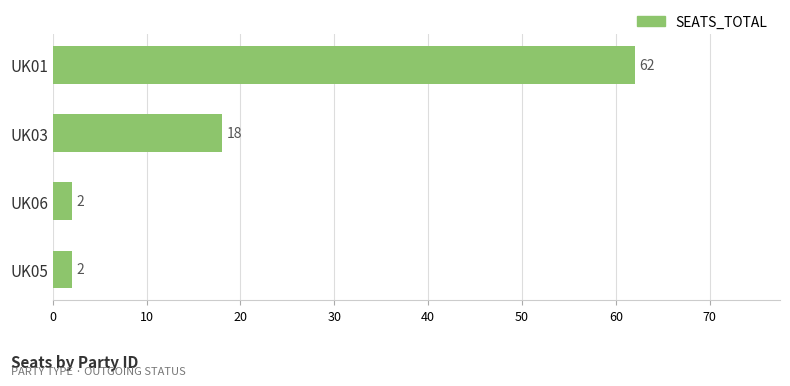

Approximately how many times larger is the value at UK01 compared to UK03?

3.4